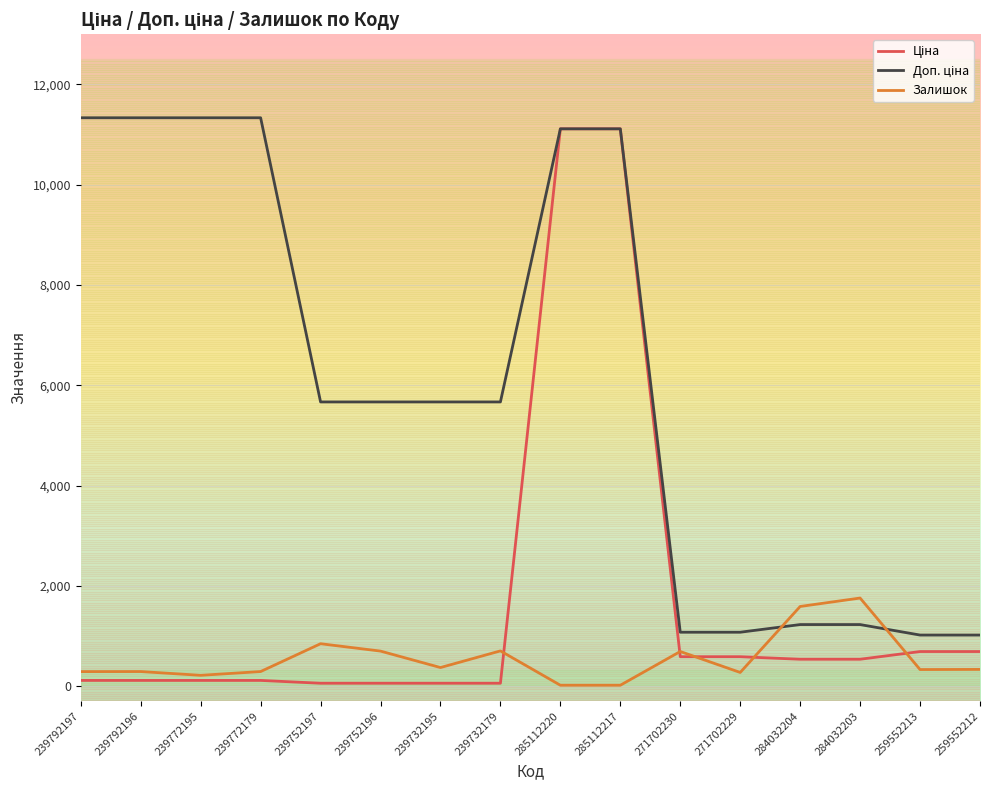

True or false: Залишок has a value of 882.8 at 284032203.

False